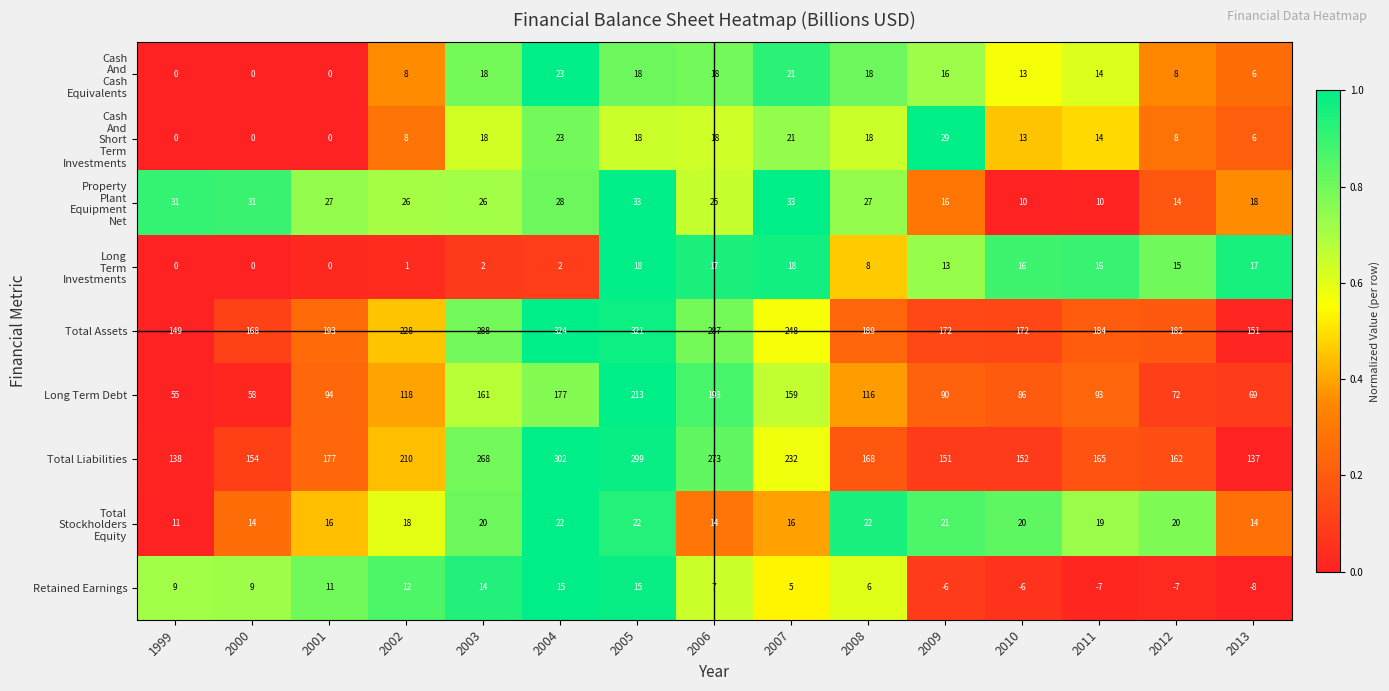

At which category is the sum across all series the highest?

2005